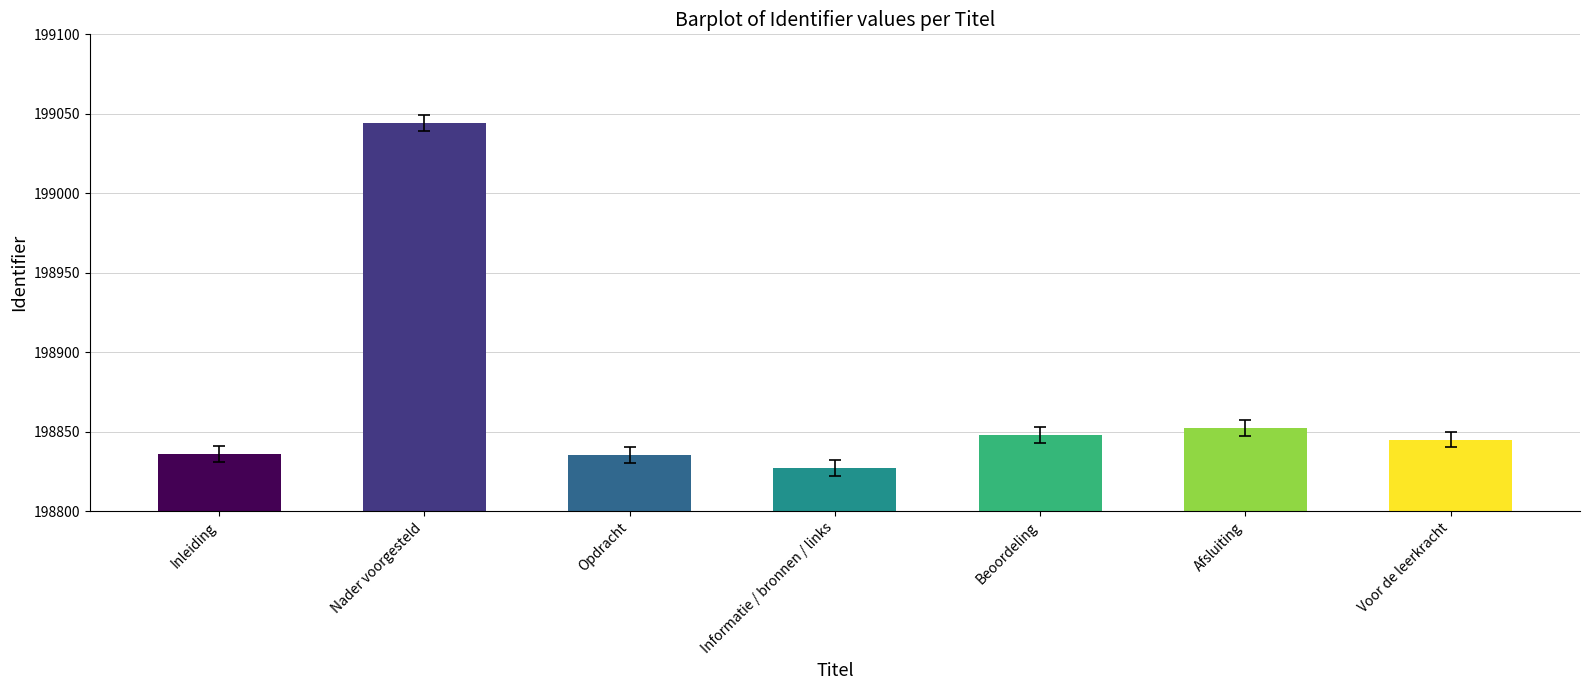

What is the greatest value displayed?

199044